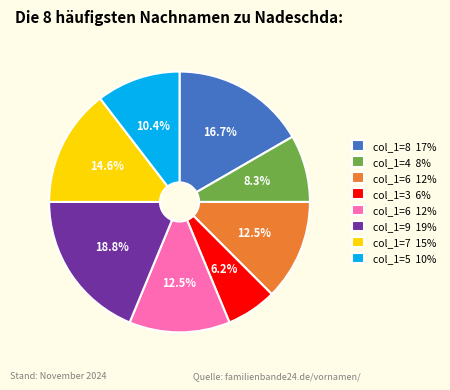

Does any single category account for the majority?

No